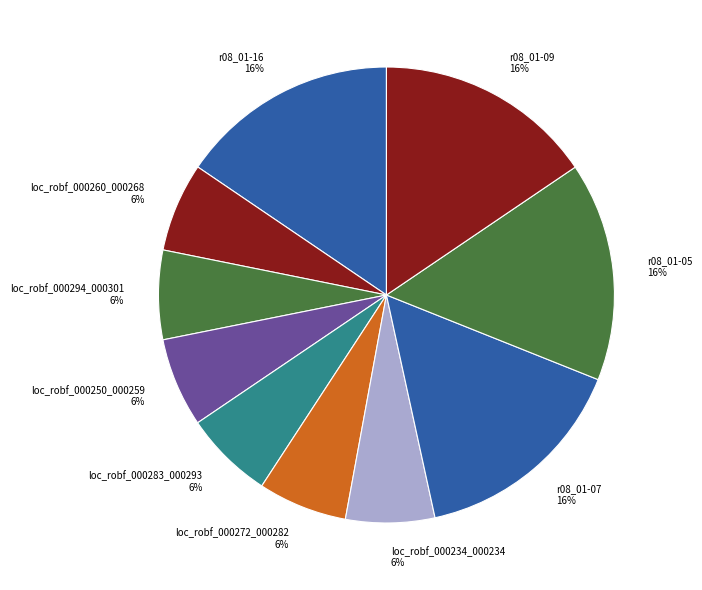

Is the sum of loc_robf_000294_000301 and r08_01-09 greater than half?

No